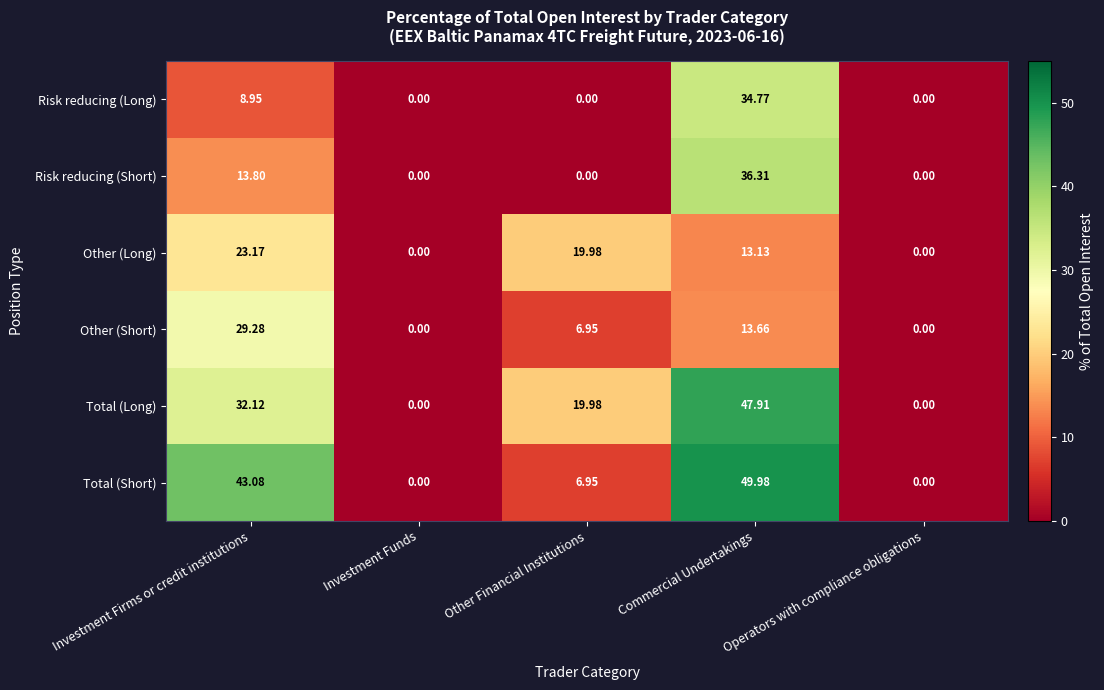

Is the value of Total (Short) at Other Financial Institutions greater than the value of Risk reducing (Short) at Investment Firms or credit institutions?

No